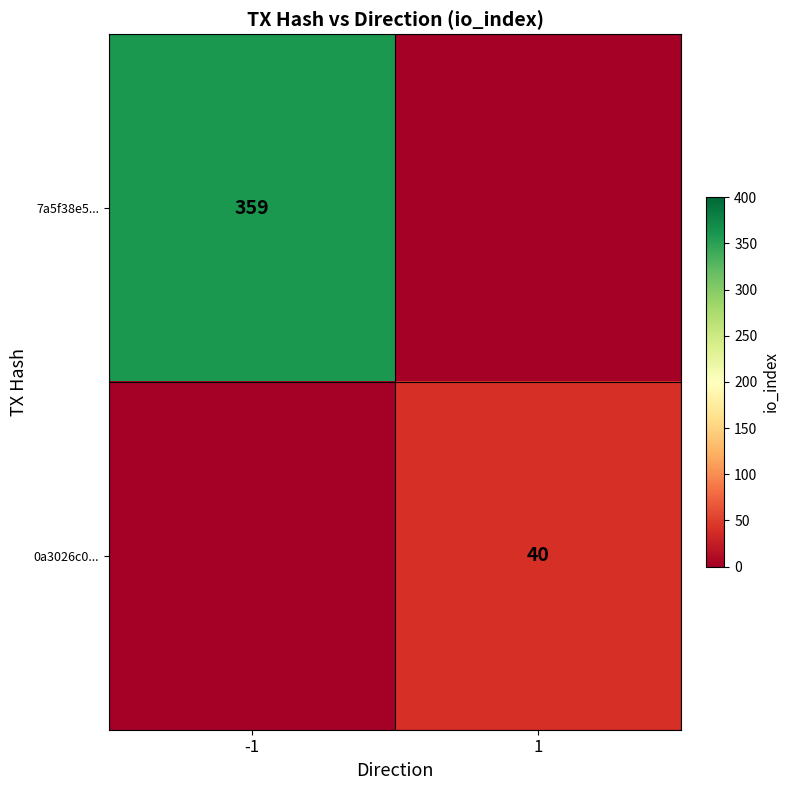

Is the value of 7a5f38e5... at -1 greater than the value of 0a3026c0... at 1?

Yes